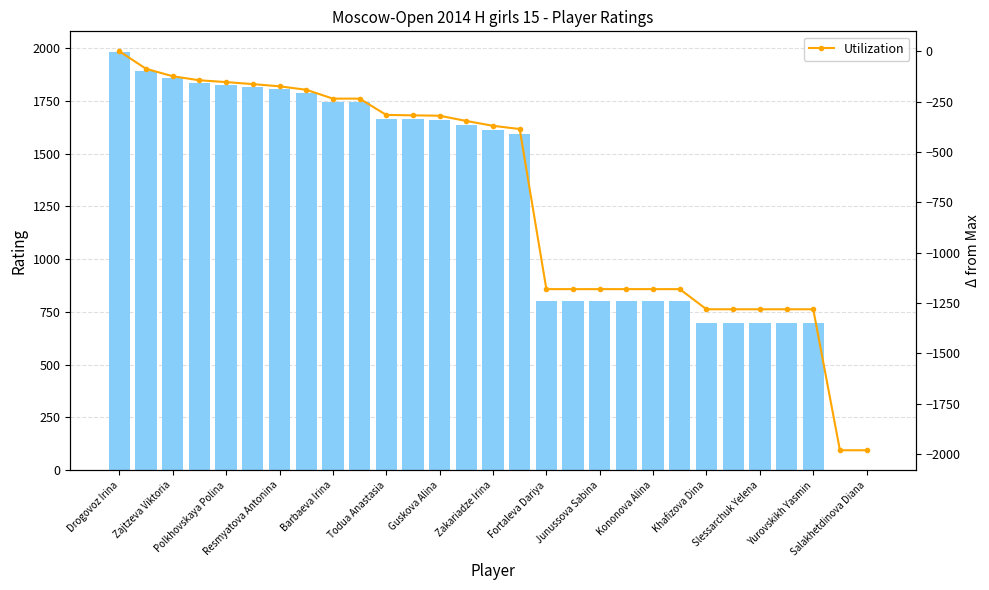

Where does the Utilization series first go above -370?

Drogovoz Irina